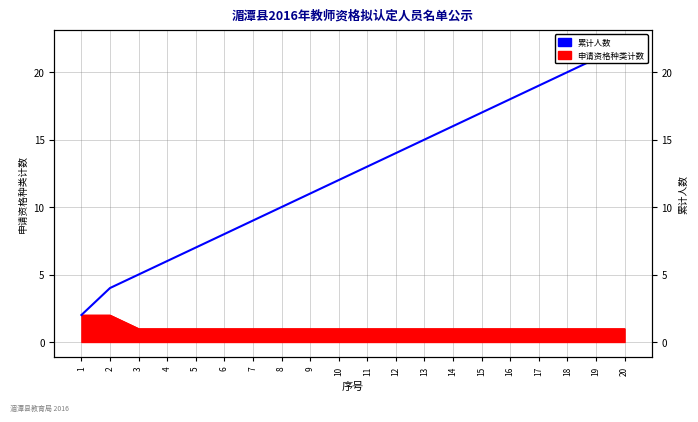

Rank the categories by value from lowest to highest.

1, 2, 3, 4, 5, 6, 7, 8, 9, 10, 11, 12, 13, 14, 15, 16, 17, 18, 19, 20